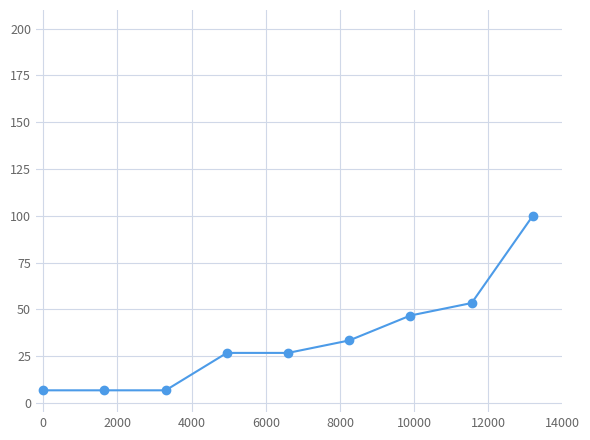

What is the value of the 8th point from the left?

53.3